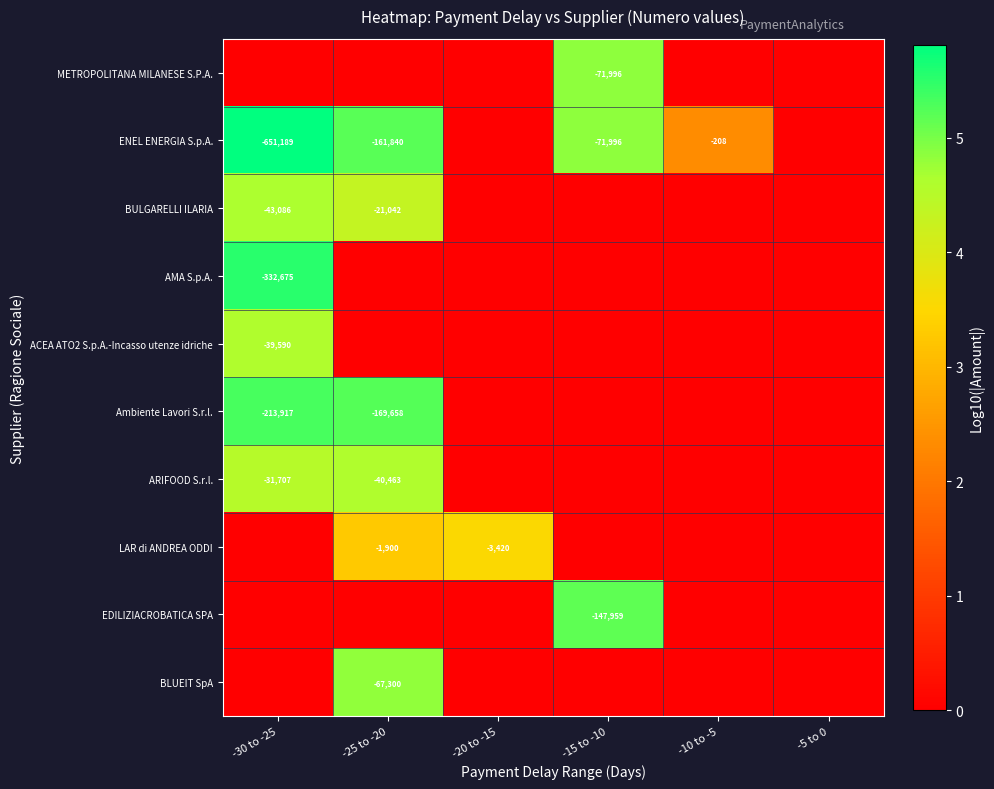

True or false: ENEL ENERGIA S.p.A. has a value of -82 at -10 to -5.

False